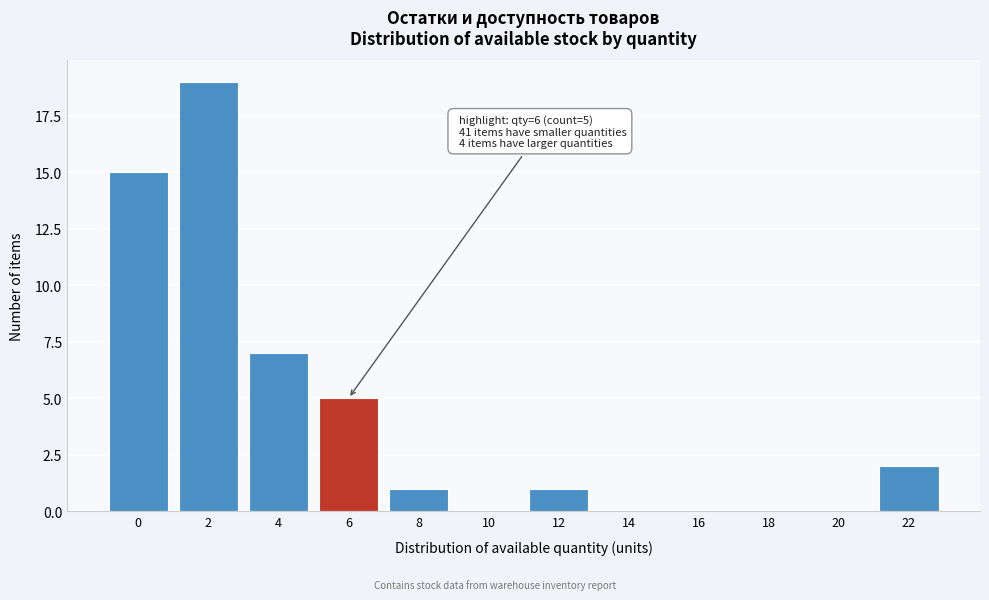

Reading left to right, extract all data points from this chart.

0=15	2=19	4=7	6=5	8=1	10=0	12=1	14=0	16=0	18=0	20=0	22=2